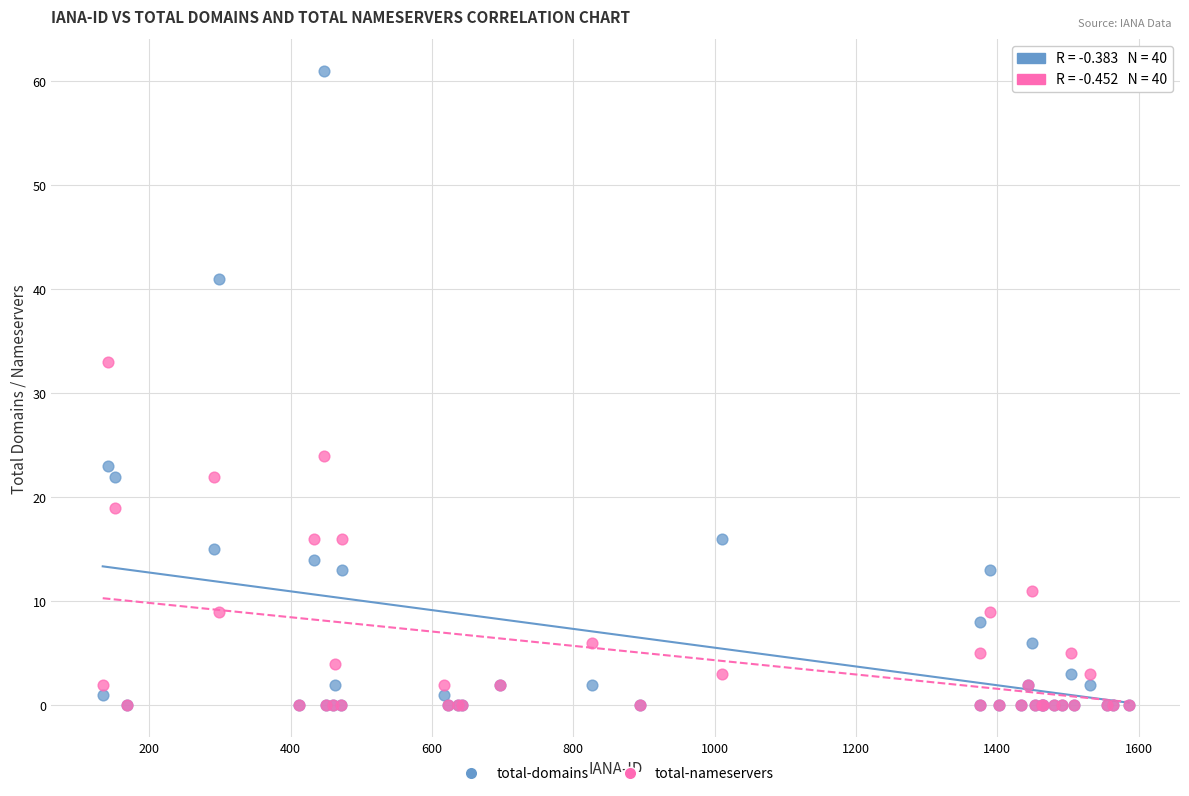

Across all series, what Y value is closest to 30?

33